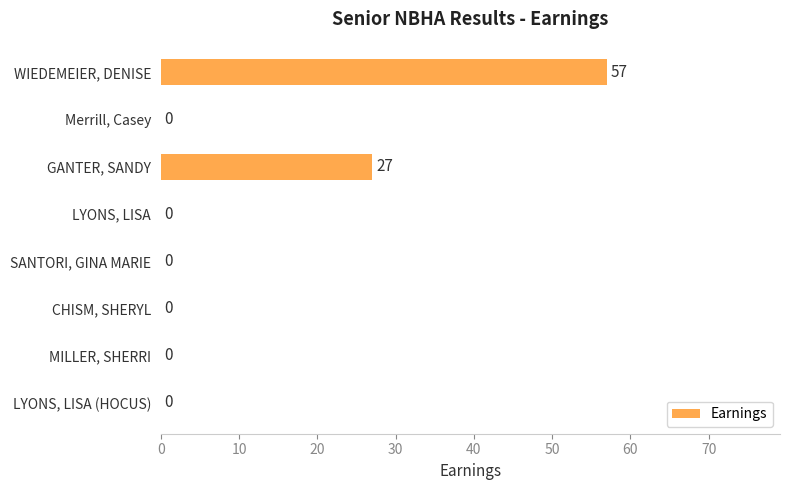

What is the greatest value displayed?

57